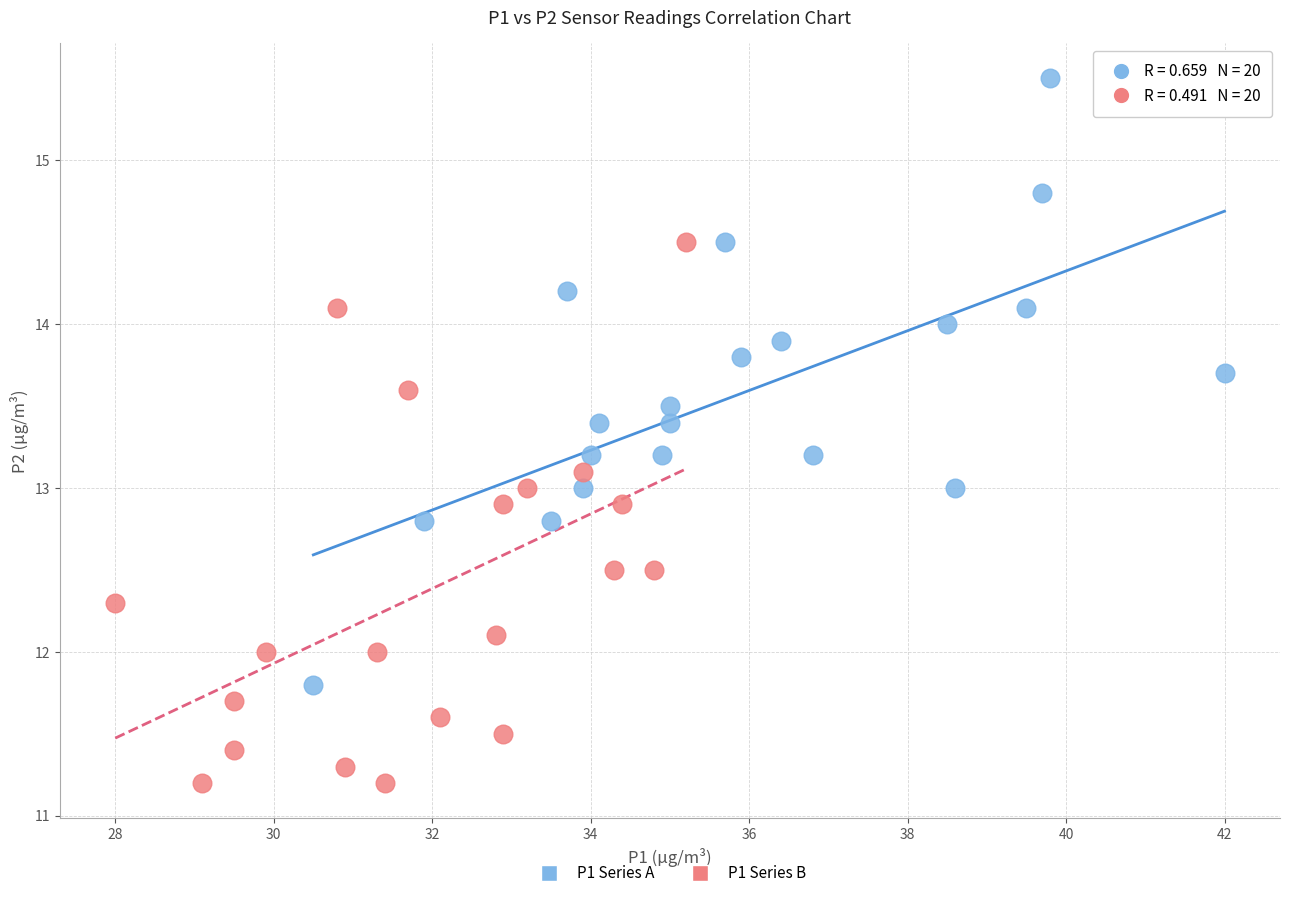

What are all the series names shown in the legend?

P1 Series A, P1 Series B